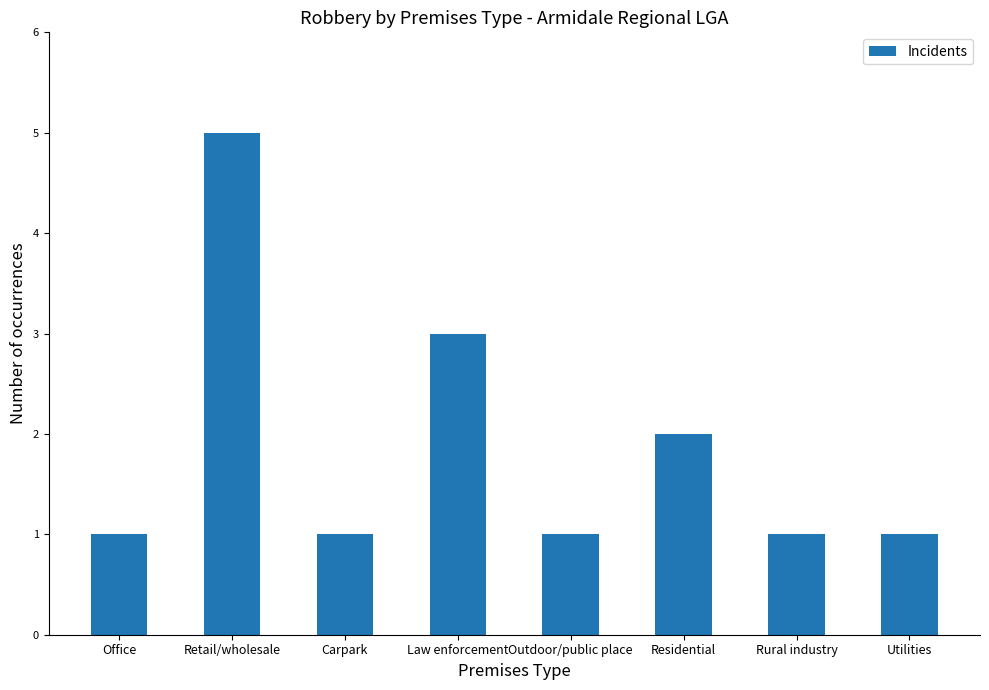

Count the number of data series in this chart.

1